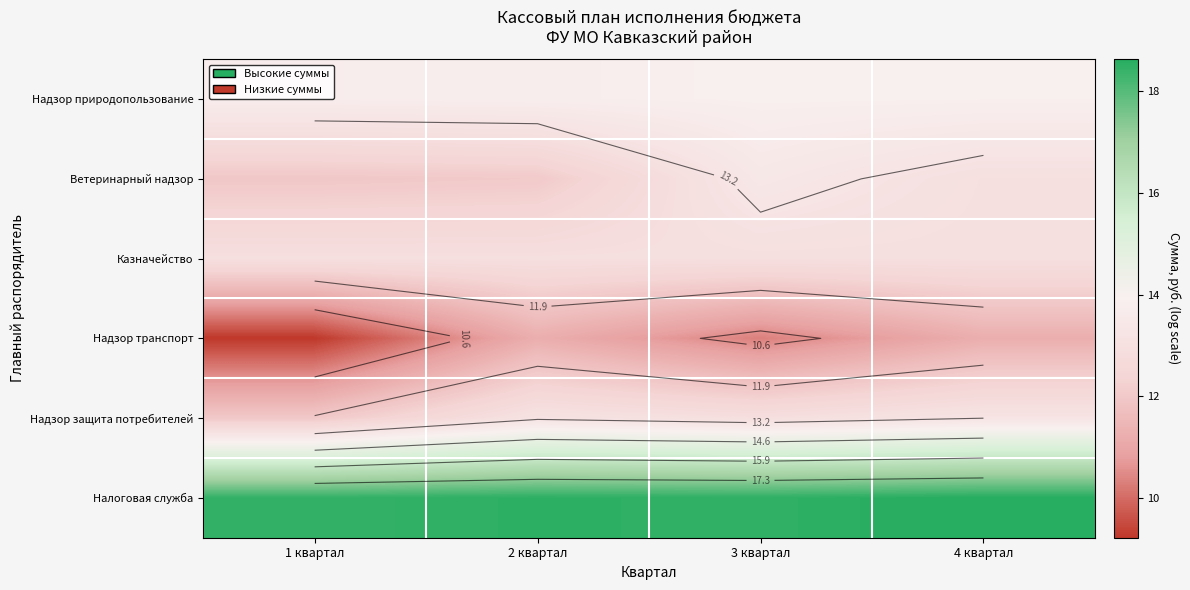

The value of Налоговая служба at 2 квартал is 28.7. True or false?

False